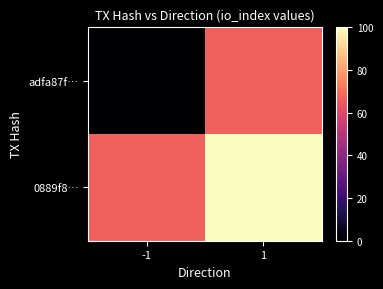

Reading left to right, list all the values displayed in this chart.

adfa87f…: -1=0.0	1=66.7
0889f8…: -1=66.7	1=100.0